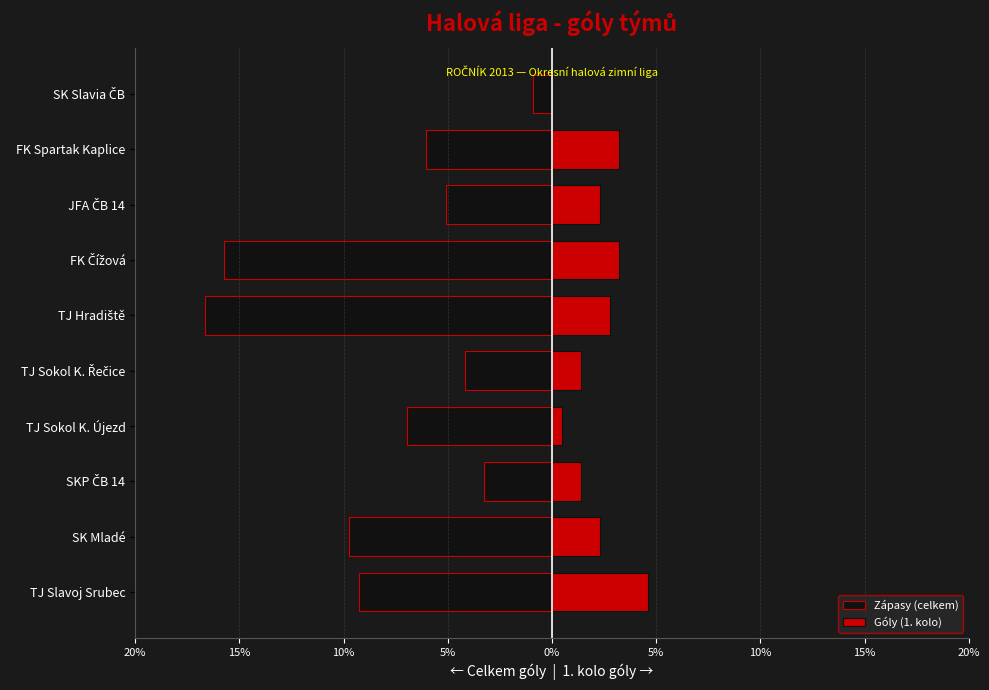

Are the bars grouped side by side (vs. stacked)?

Yes